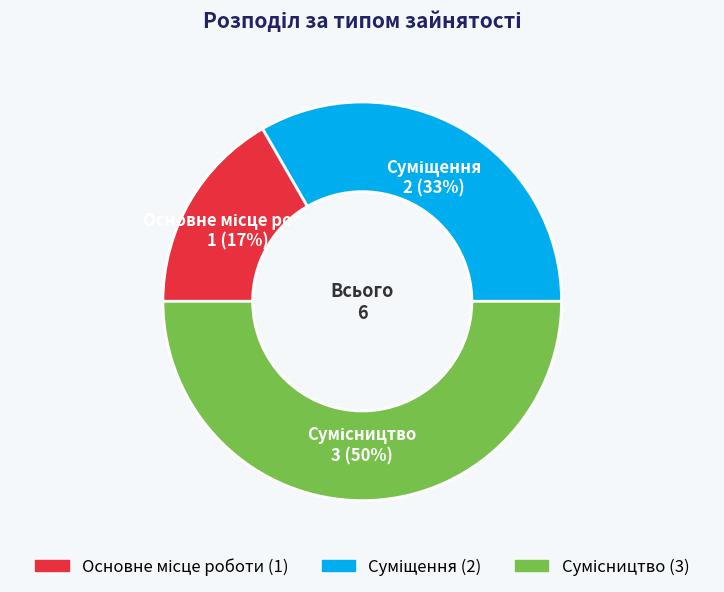

To the nearest percent, what is the difference between the largest and smallest slice percentages?

33%